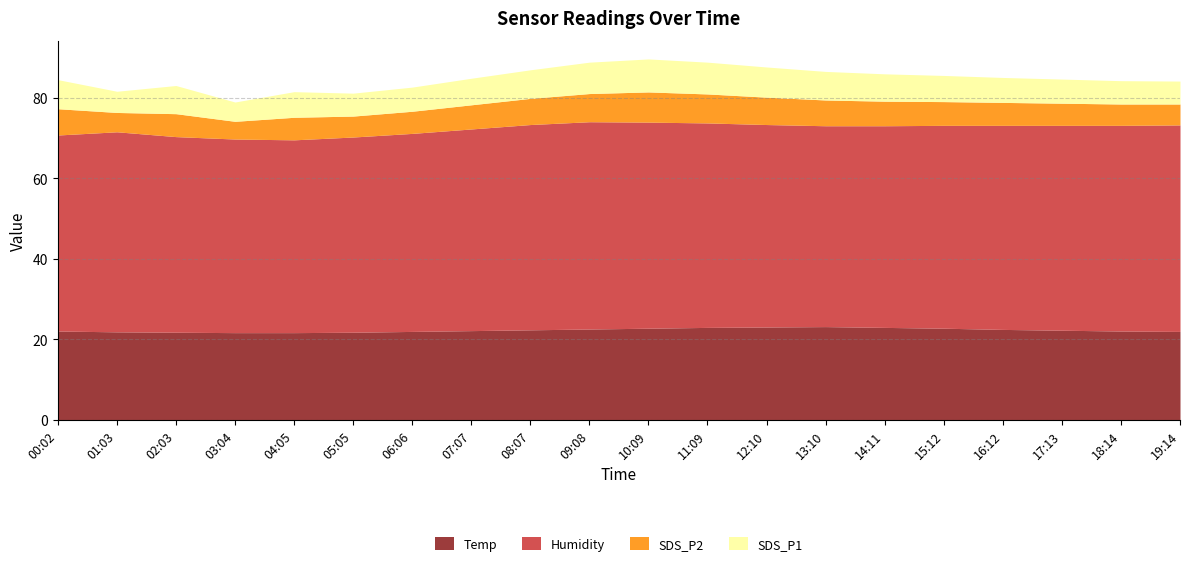

At which label is Temp closest to 22?

06:06